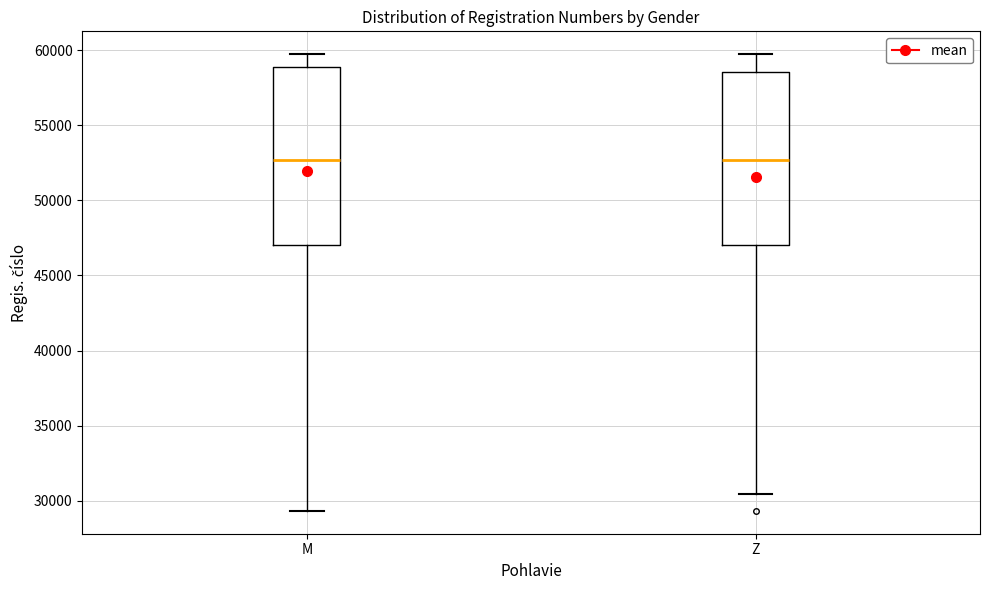

Where is the lower edge of the box for Z on the y-axis? The values are not printed on the chart, so give them approximately, as read against the axis.

47000